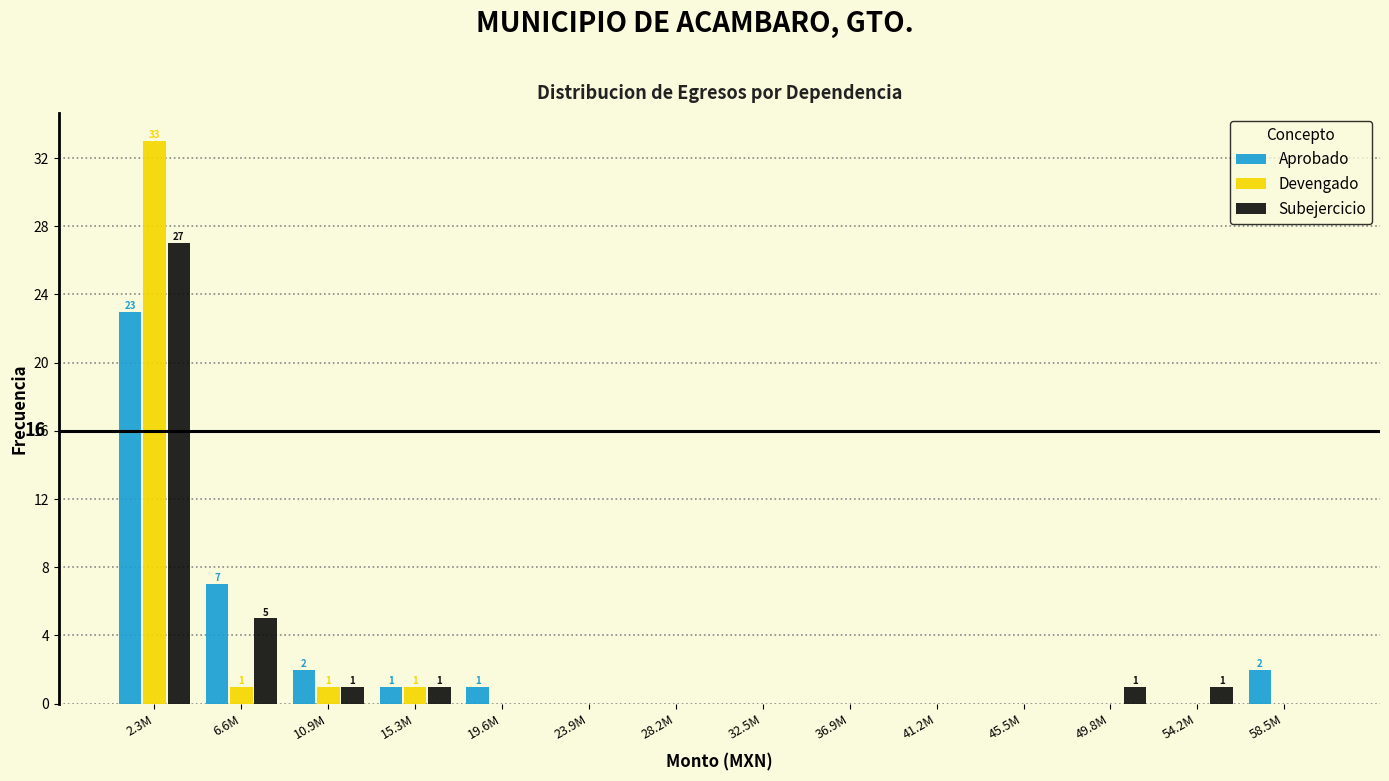

At which category does the chart reach its peak across all series?

2.3M